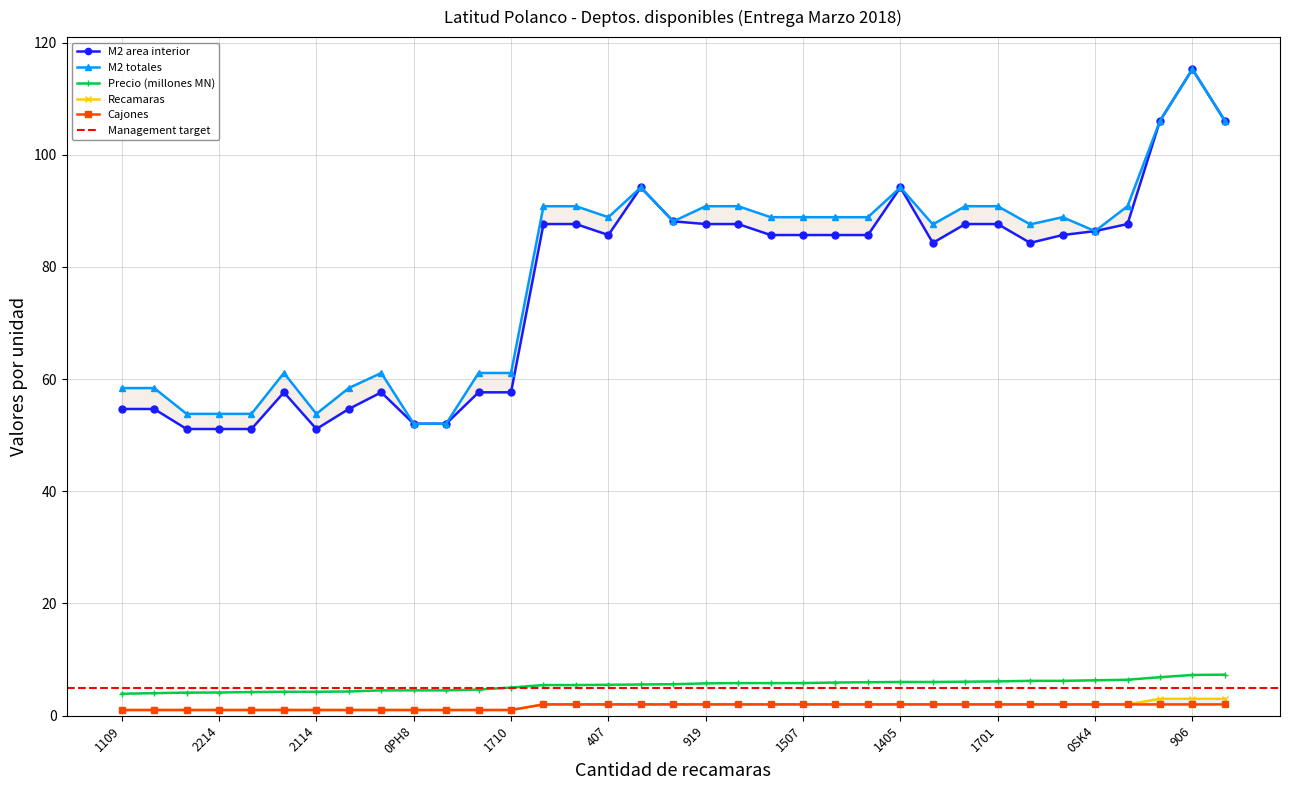

True or false: Cajones and M2 totales cross at least once.

False